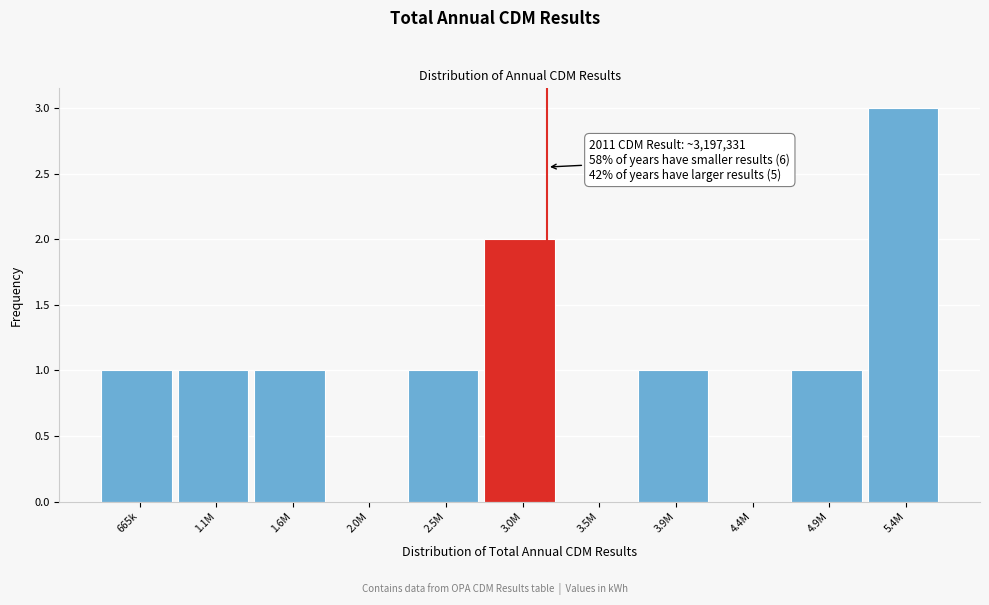

Reading left to right, list all the values displayed in this chart.

665k=1	1.1M=1	1.6M=1	2.0M=0	2.5M=1	3.0M=2	3.5M=0	3.9M=1	4.4M=0	4.9M=1	5.4M=3